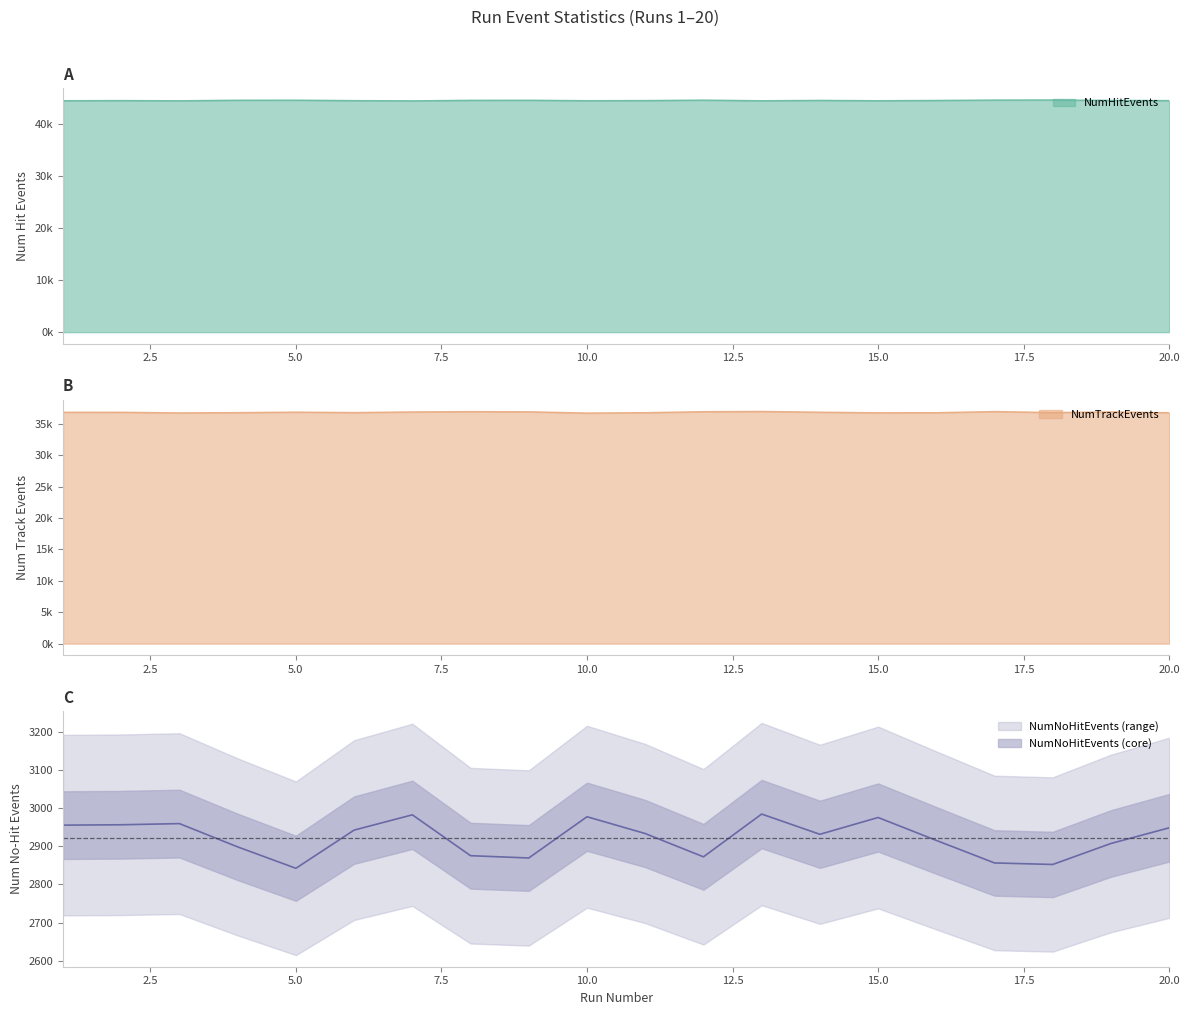

What is the lowest value of the NumTrackEvents series?

36699